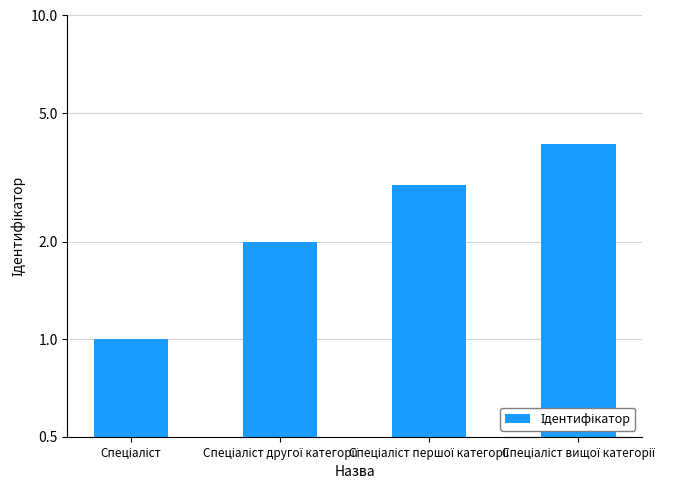

Rank the categories by value from lowest to highest.

Спеціаліст, Спеціаліст другої категорії, Спеціаліст першої категорії, Спеціаліст вищої категорії